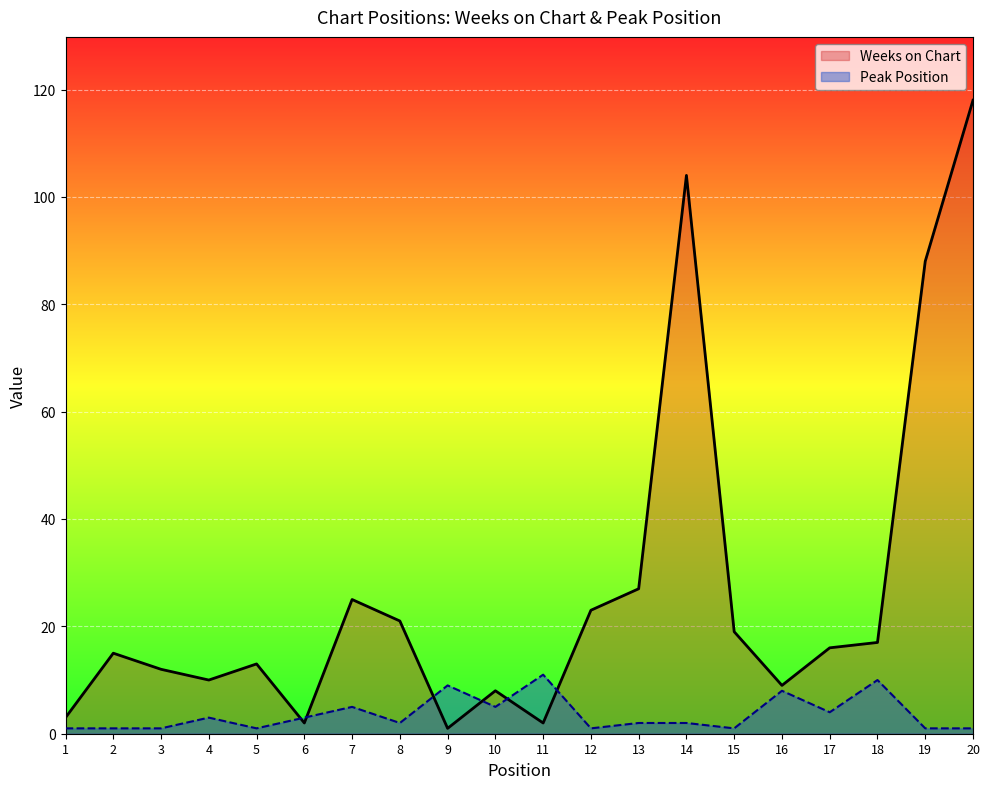

At which category is the sum across all series the highest?

20